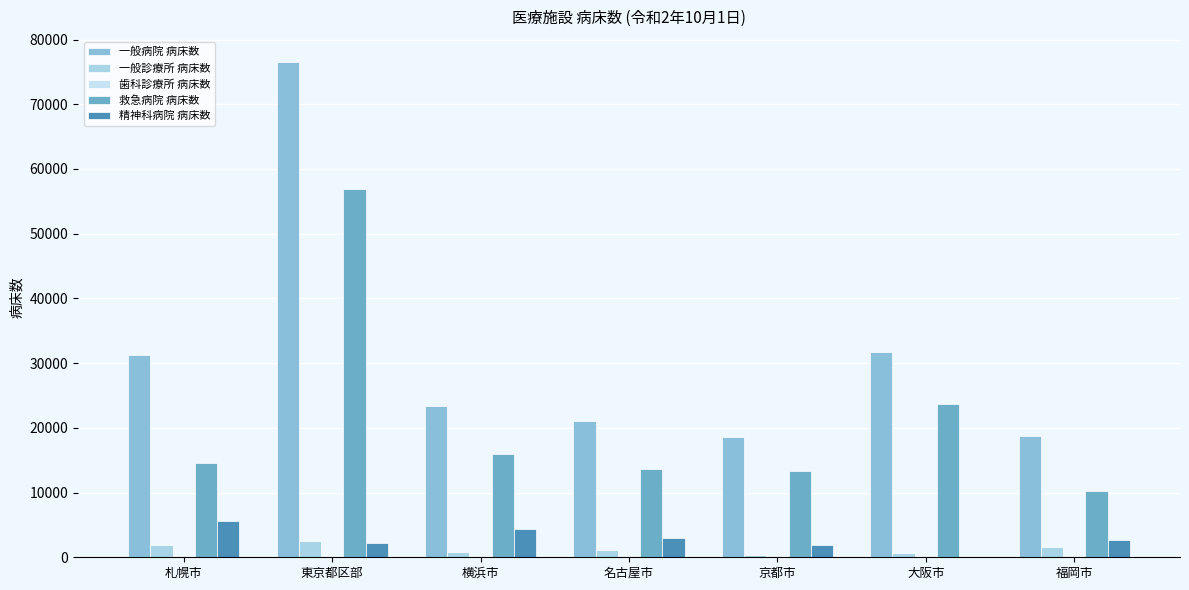

At how many categories does at least one series exceed 11142?

7